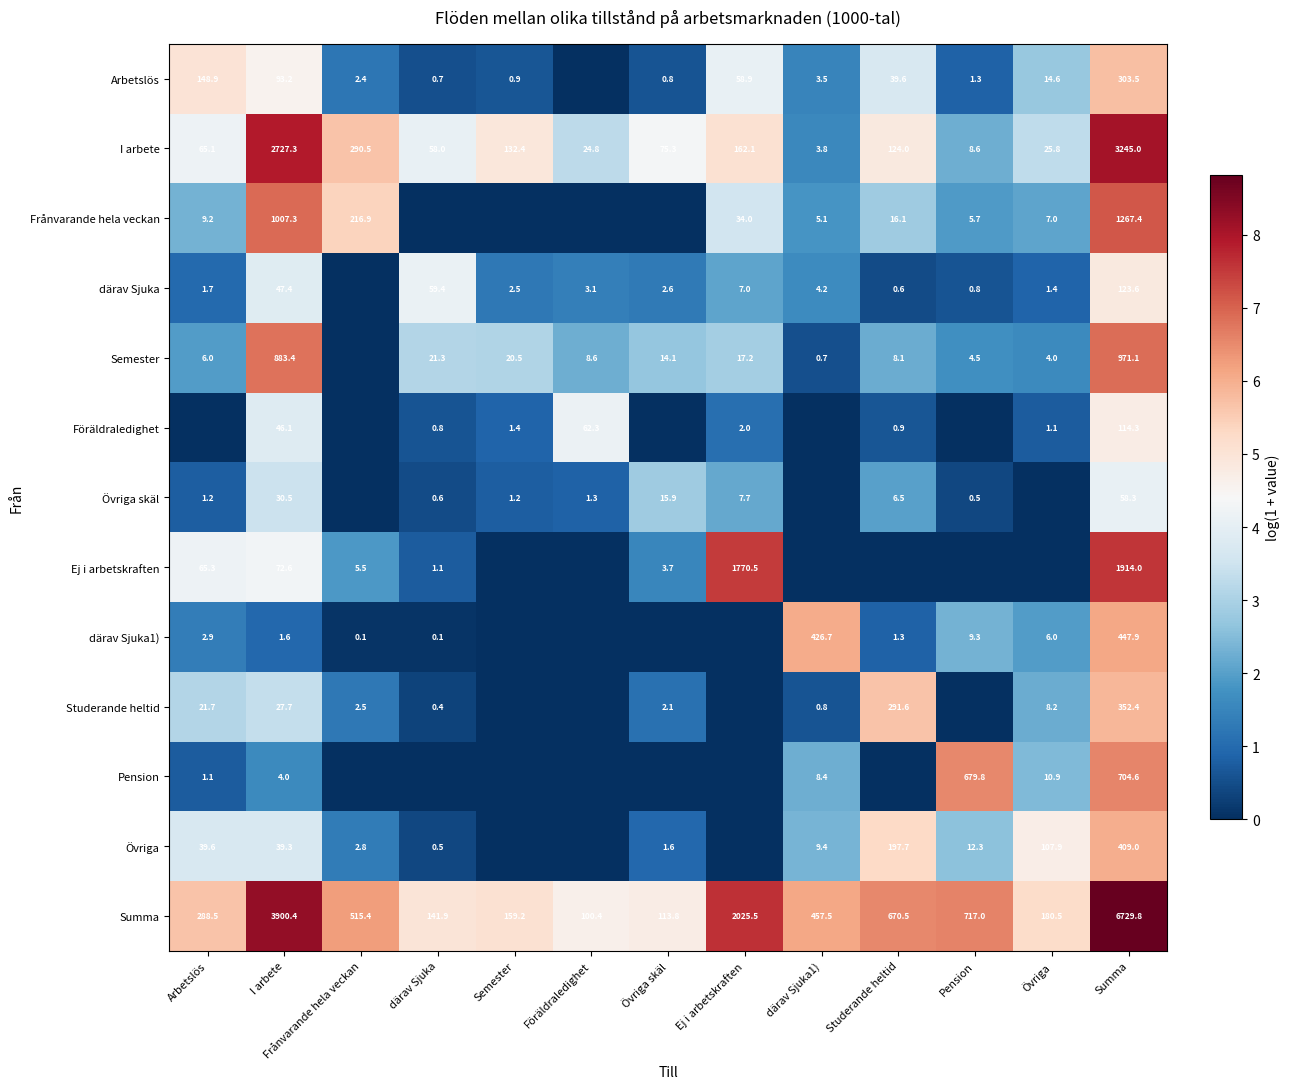

The Övriga series shows 8.9 at Studerande heltid. True or false?

False